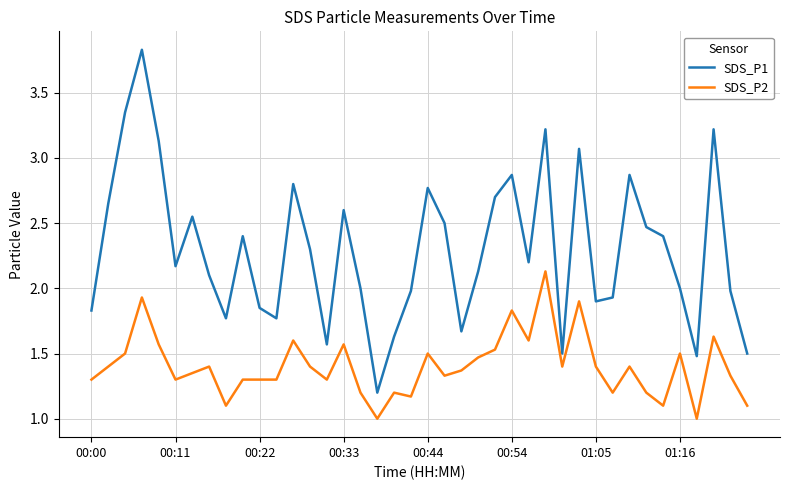

What is the maximum value for SDS_P1?

3.8